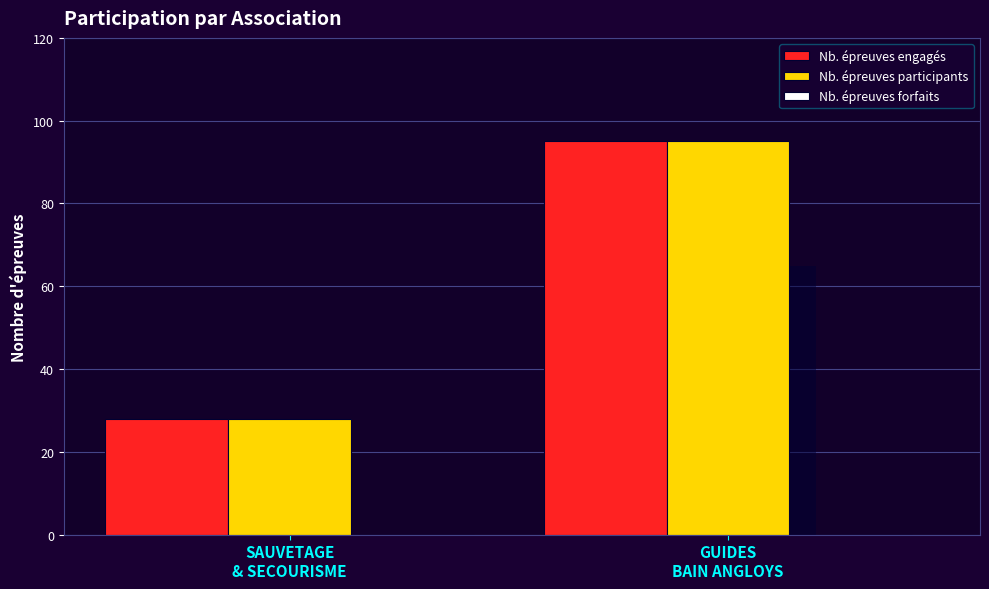

What is the value of the Nb. épreuves engagés bar at the 2nd from the left?

95